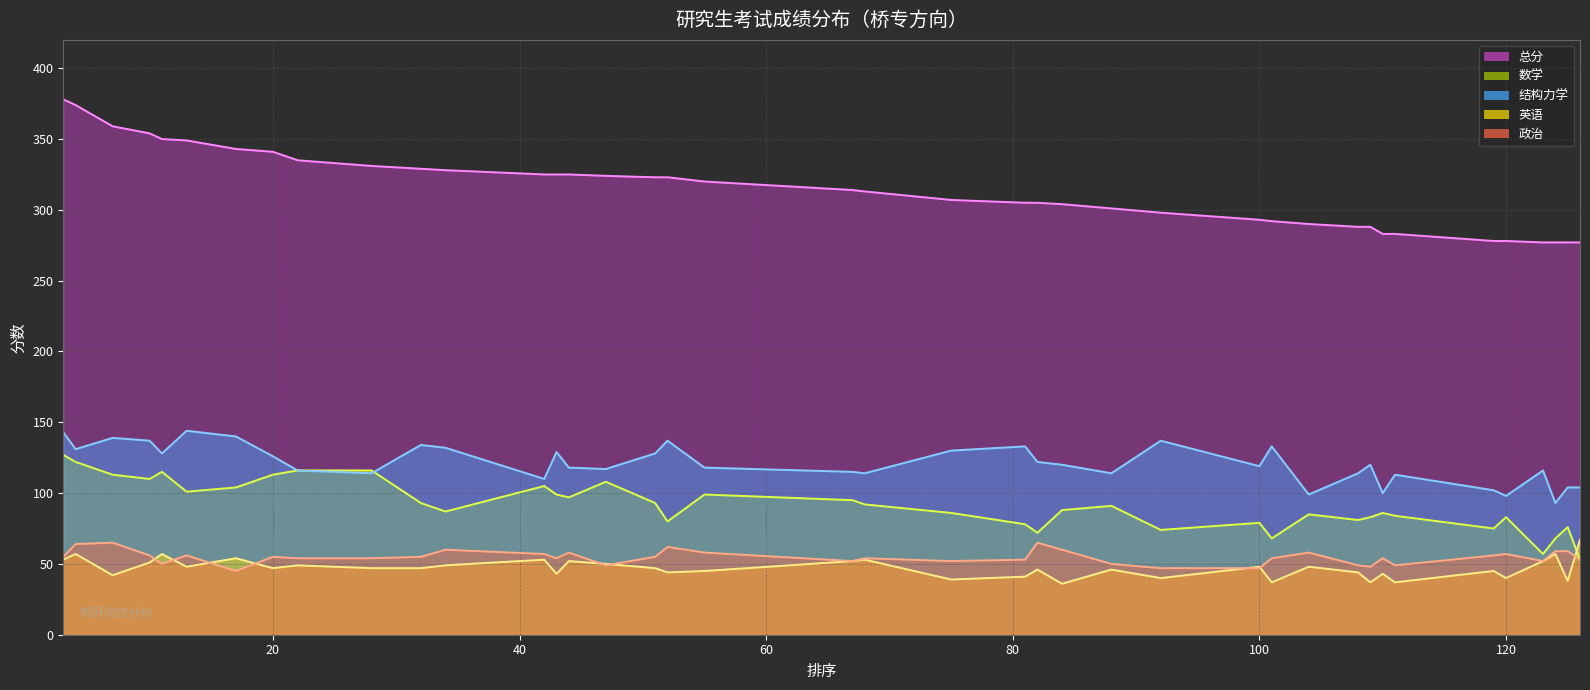

What are all the series names shown in the legend?

总分 (trend), 数学 (trend), 结构力学 (trend), 英语 (trend), 政治 (trend)